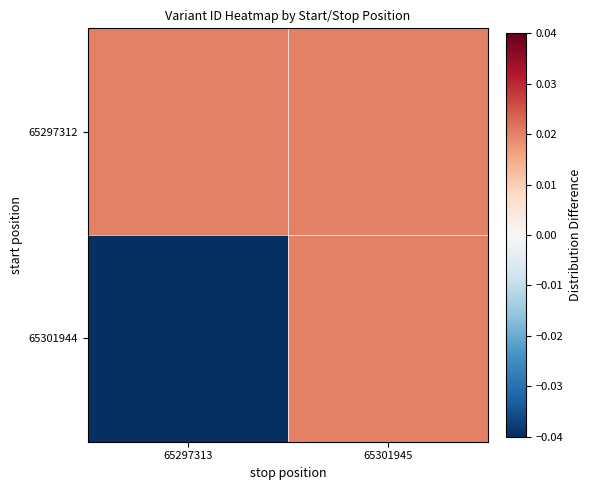

List the series in order of their overall mean, highest first.

65297312, 65301944